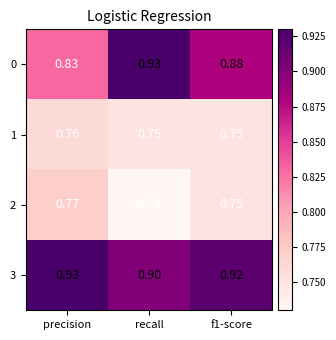

At which category is the sum across all series the highest?

recall